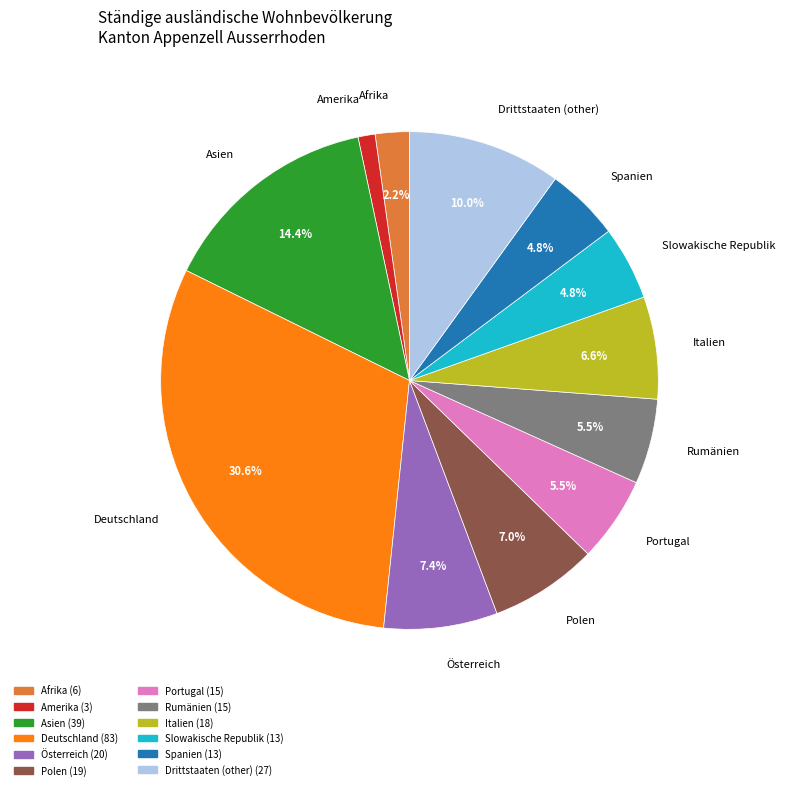

How many slices are in this pie chart?

12